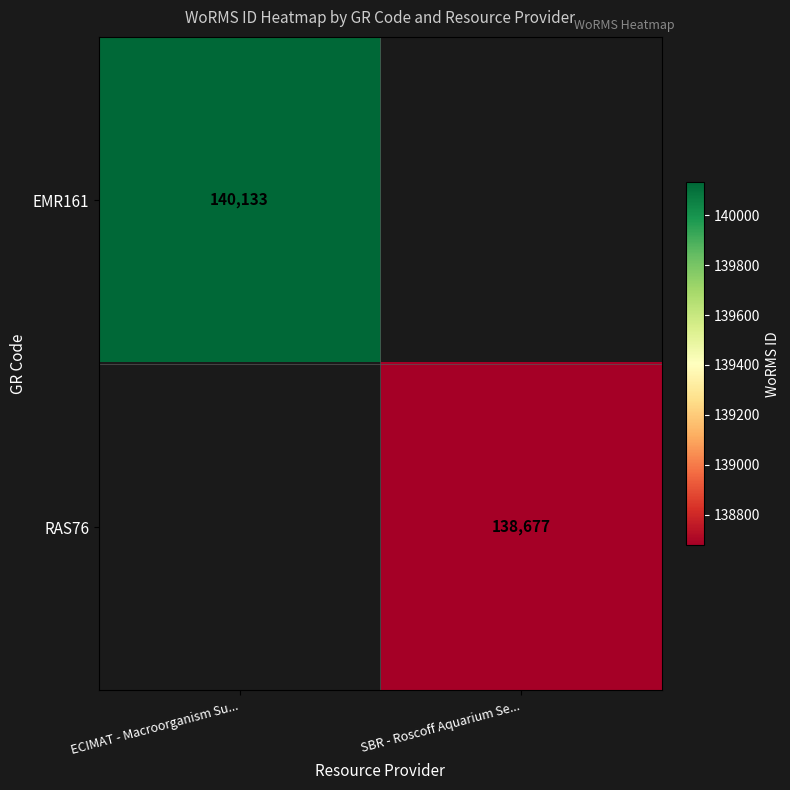

At how many categories does at least one series exceed 139609?

1